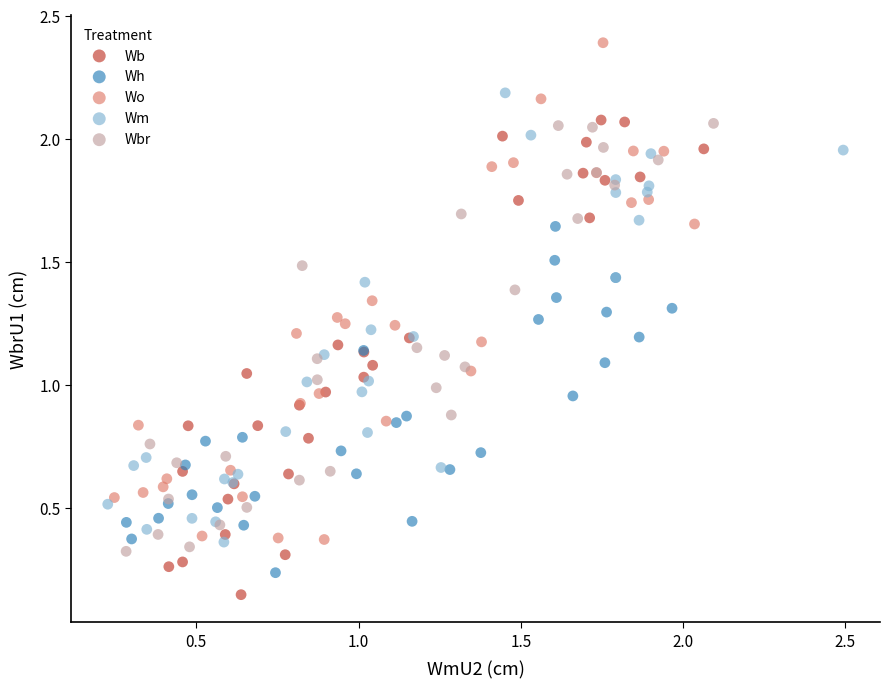

What are all the series names shown in the legend?

Wb, Wh, Wo, Wm, Wbr